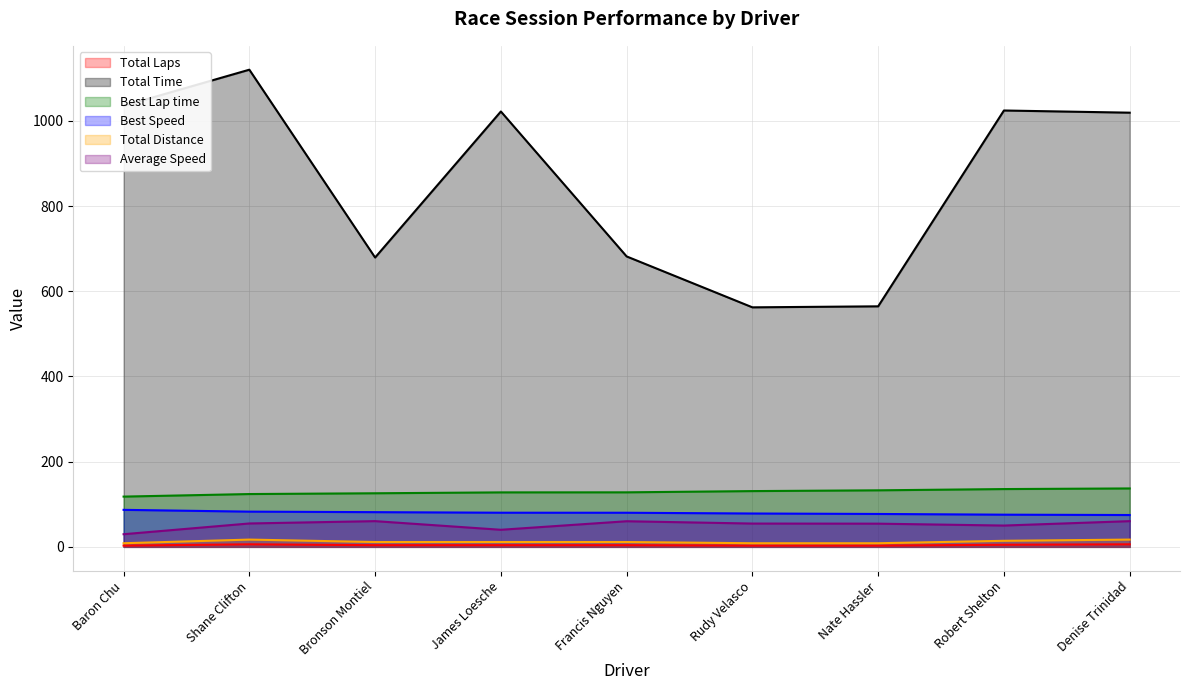

Is it true that Total Time equals 1120.2 at Shane Clifton?

True